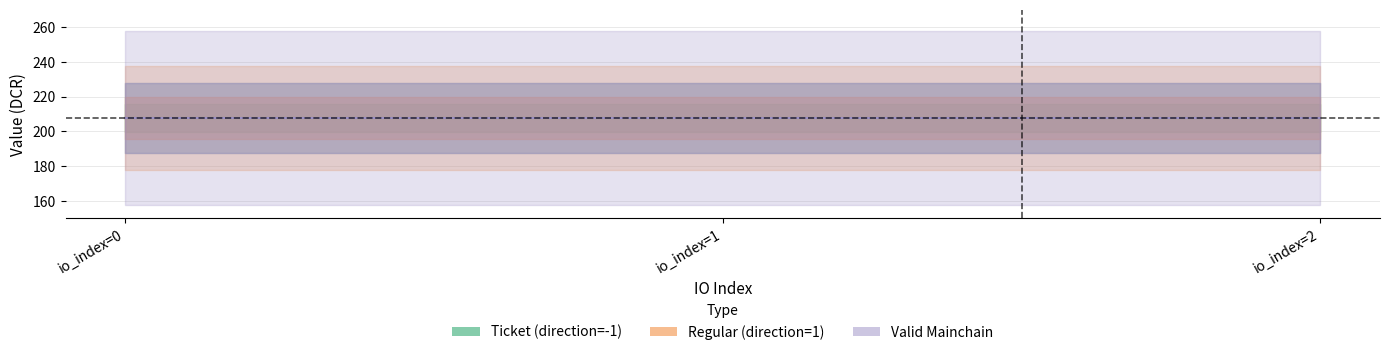

What is the value of the value_regular point at the 1st from the left?

207.8